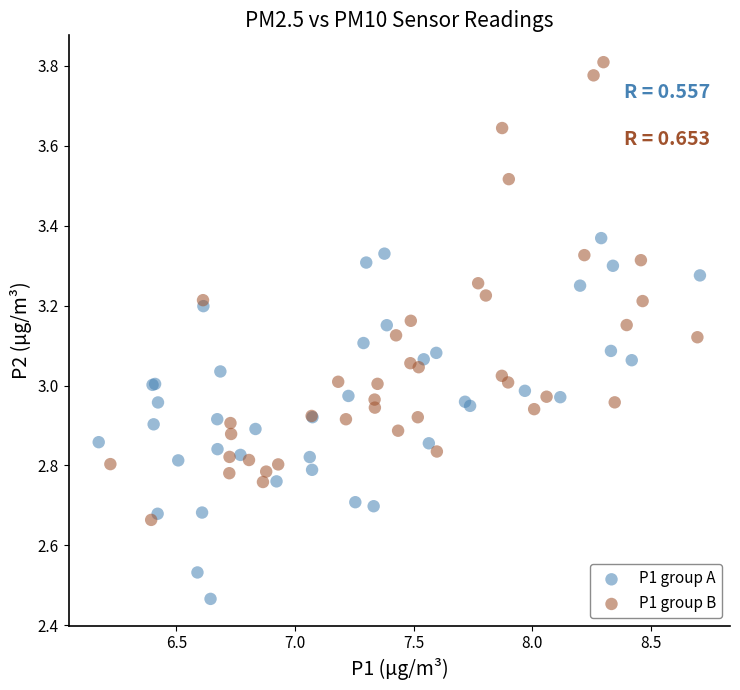

Which series reaches the minimum Y coordinate?

P1 group A